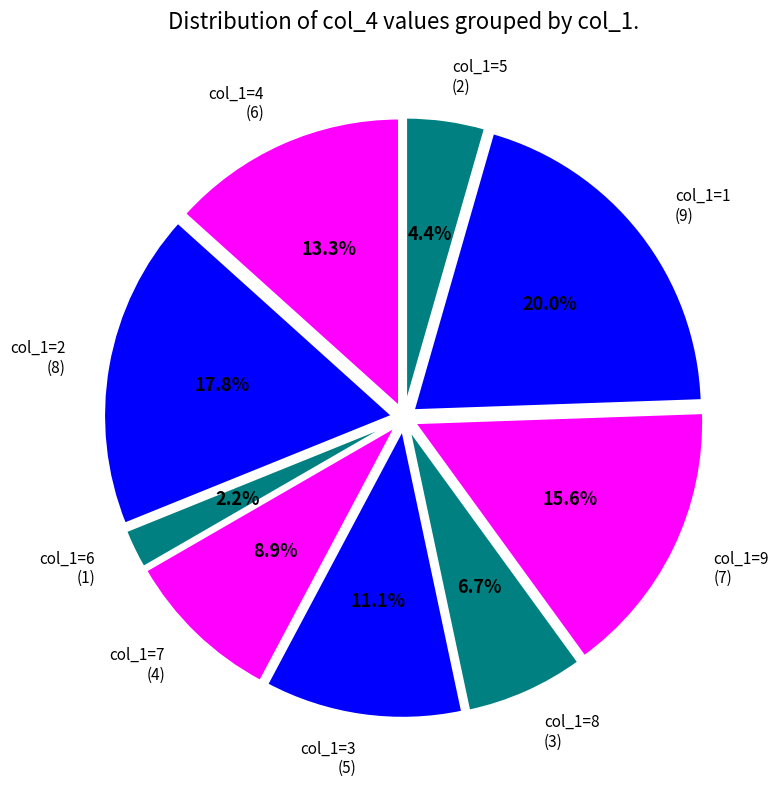

How many segments does this pie chart have?

9